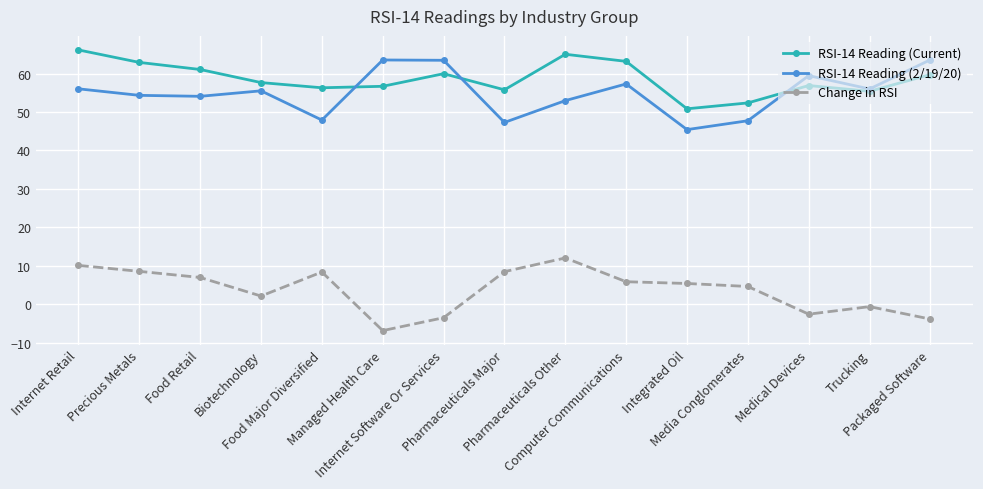

Which series has the largest total across all categories?

RSI-14 Reading (Current)